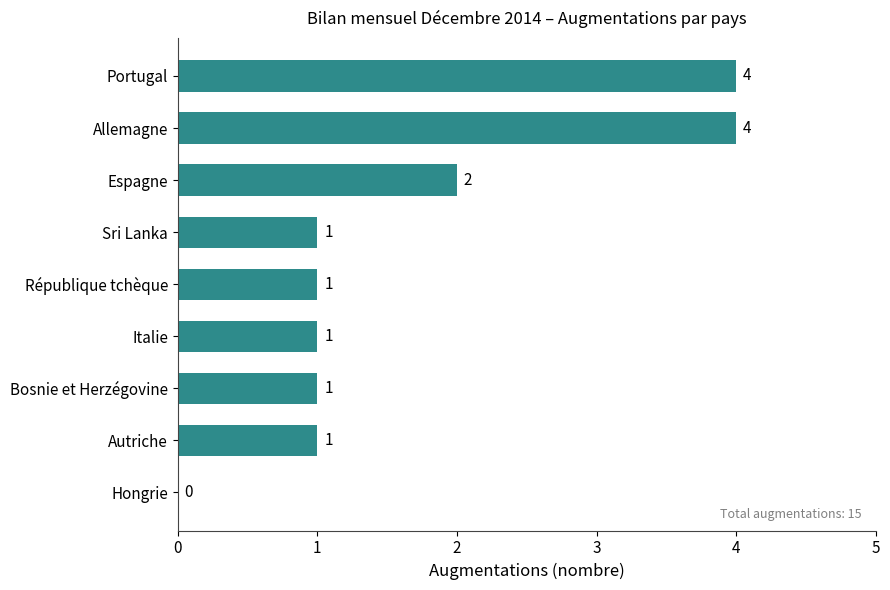

At which label is the value closest to 2?

Espagne